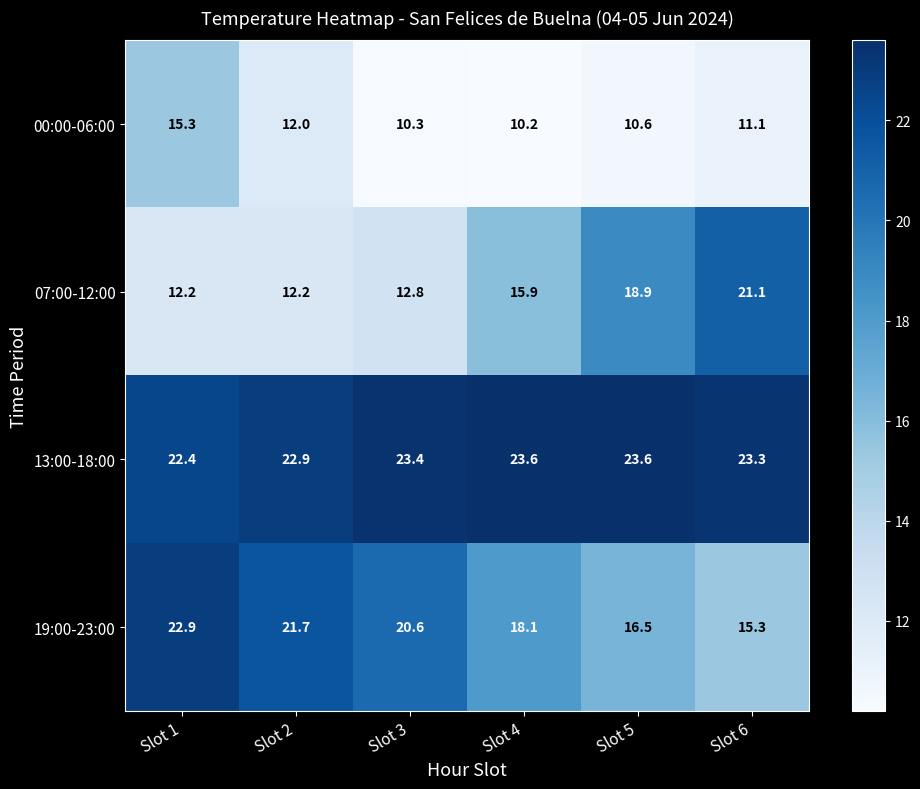

How many data points does each series have?

6